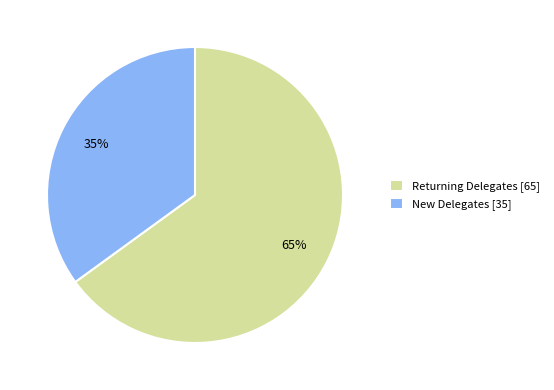

Is the sum of New Delegates [35] and Returning Delegates [65] greater than half?

Yes